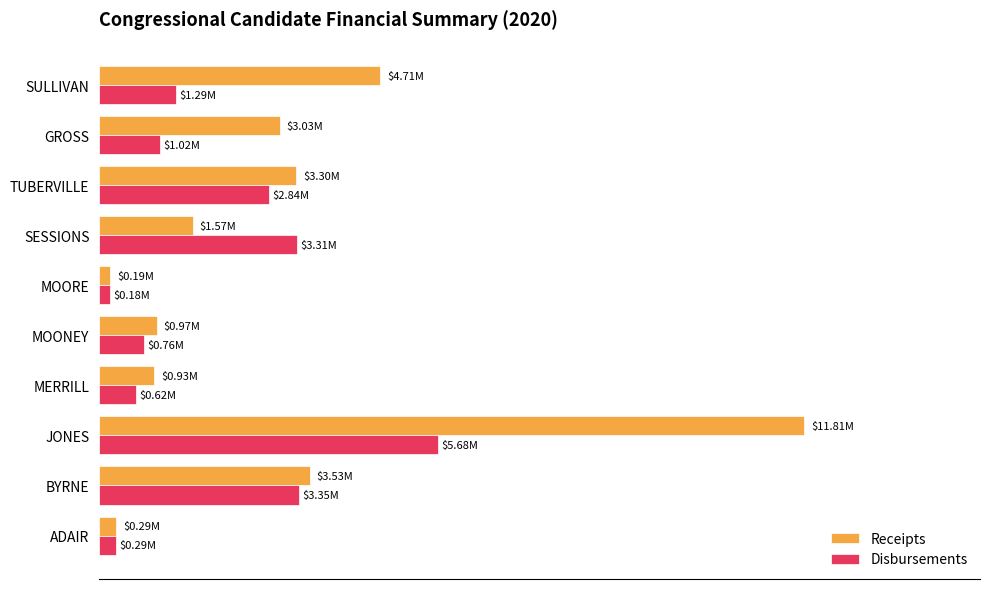

What is the difference between the second highest and minimum values in the Disbursements series?

3165551.9